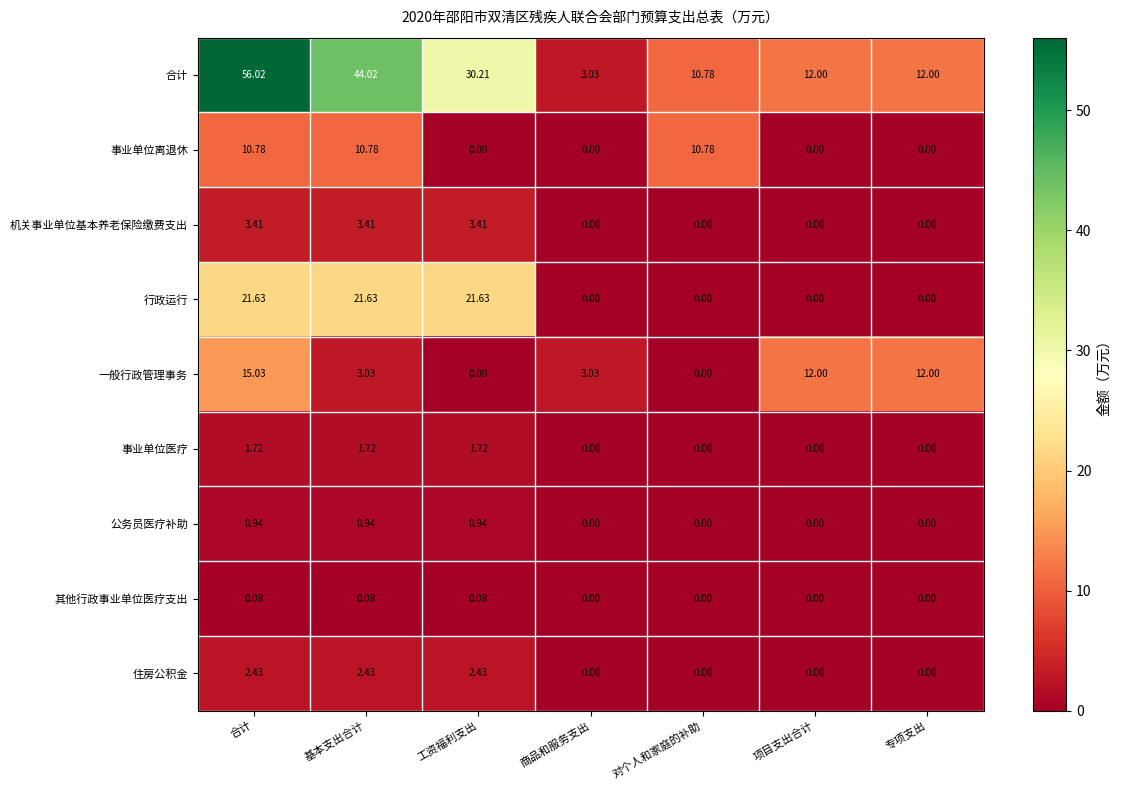

Which series changed the most between 合计 and 专项支出?

合计